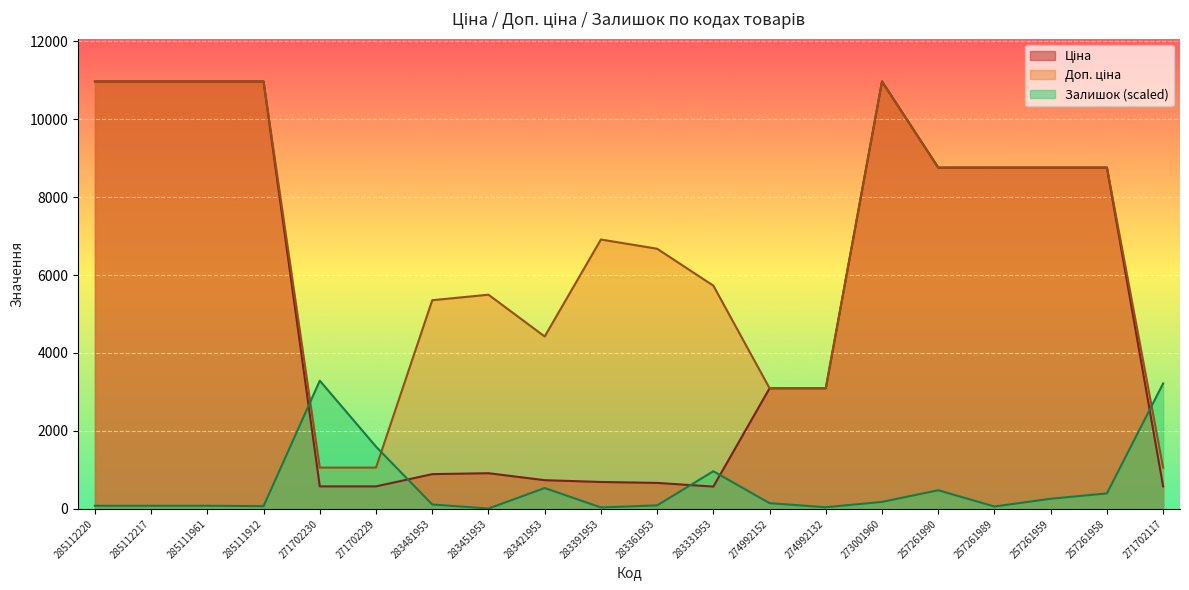

What is the sum of all Залишок values?

11740.1